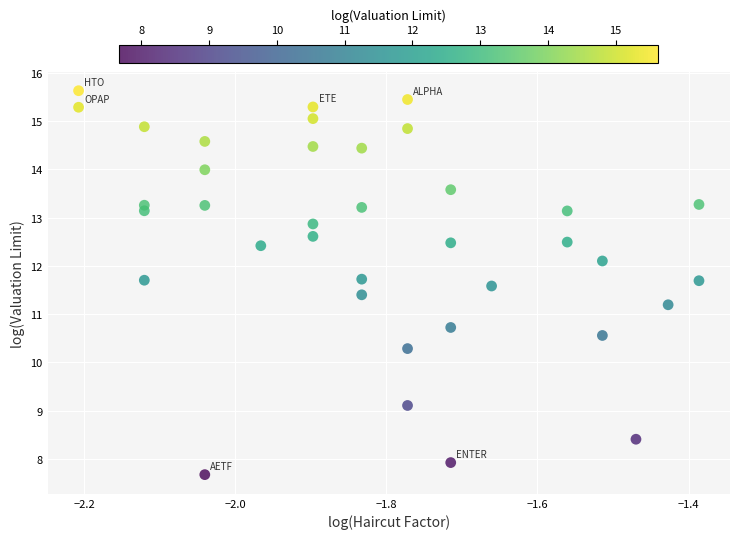

What is the range of X values (max minus min)?

0.8